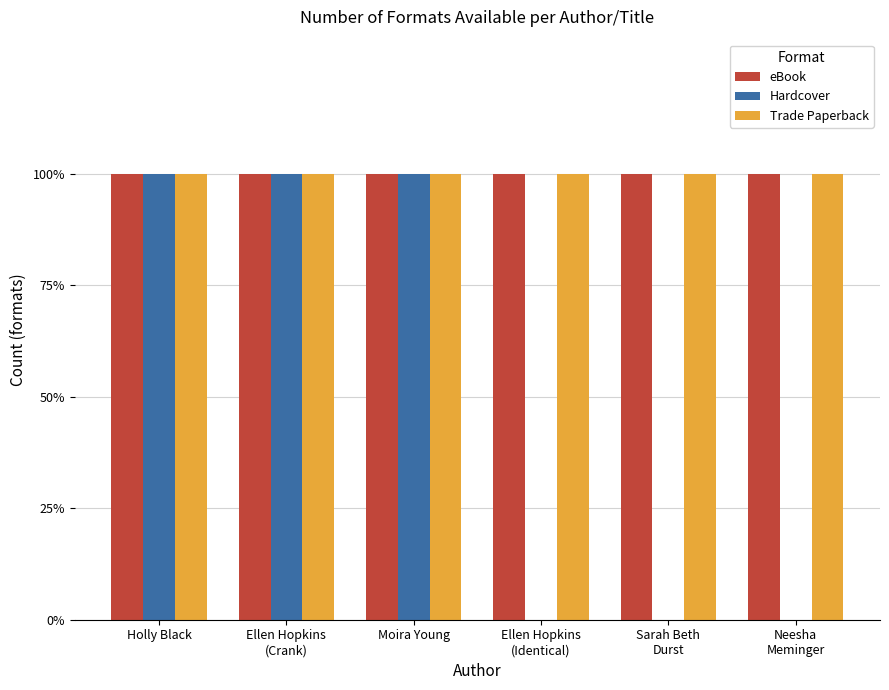

Reading left to right, extract all data points from this chart.

eBook: Holly Black=1	Ellen Hopkins
(Crank)=1	Moira Young=1	Ellen Hopkins
(Identical)=1	Sarah Beth
Durst=1	Neesha
Meminger=1
Hardcover: Holly Black=1	Ellen Hopkins
(Crank)=1	Moira Young=1	Ellen Hopkins
(Identical)=0	Sarah Beth
Durst=0	Neesha
Meminger=0
Trade Paperback: Holly Black=1	Ellen Hopkins
(Crank)=1	Moira Young=1	Ellen Hopkins
(Identical)=1	Sarah Beth
Durst=1	Neesha
Meminger=1